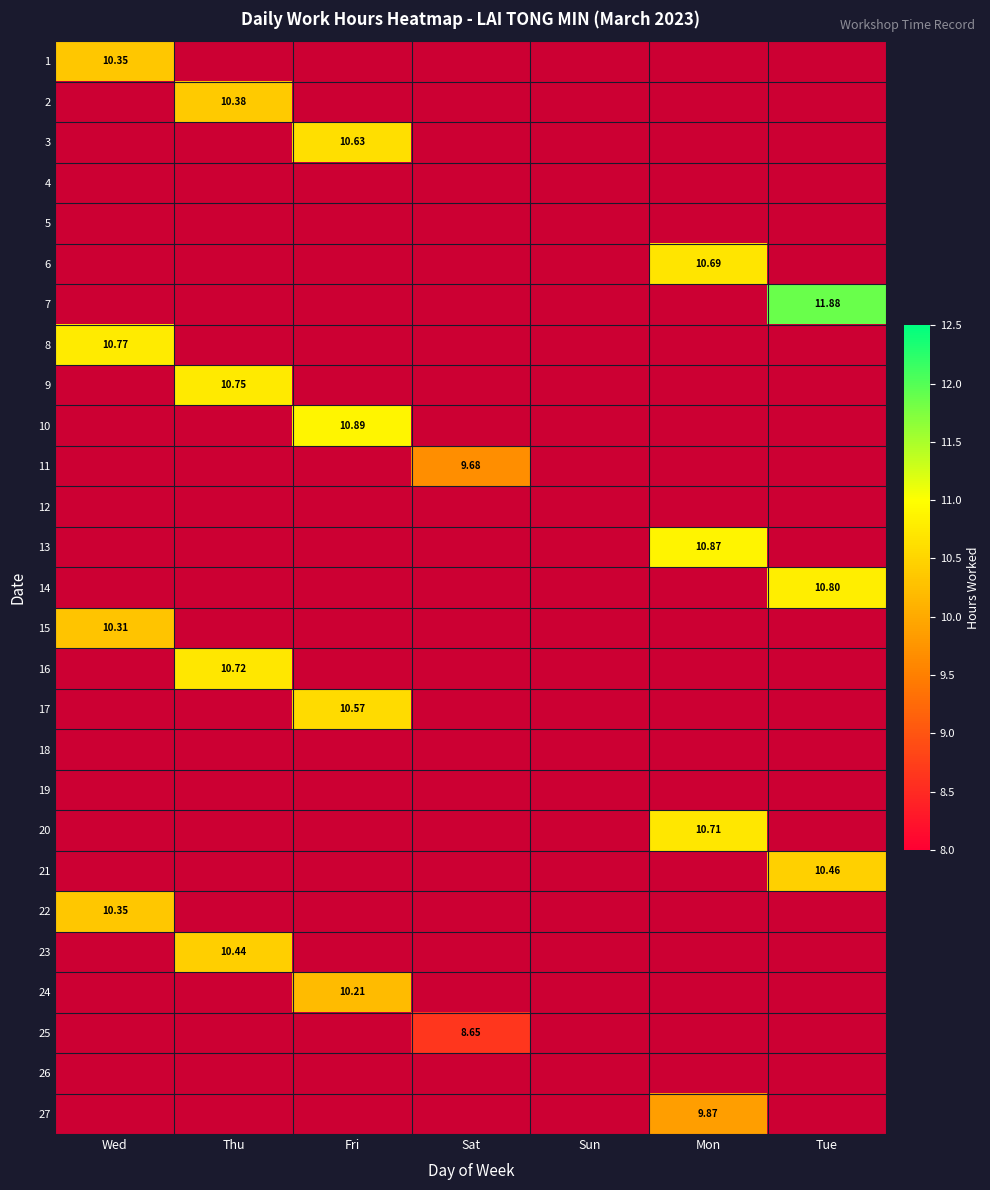

At how many categories does at least one series exceed 9?

6